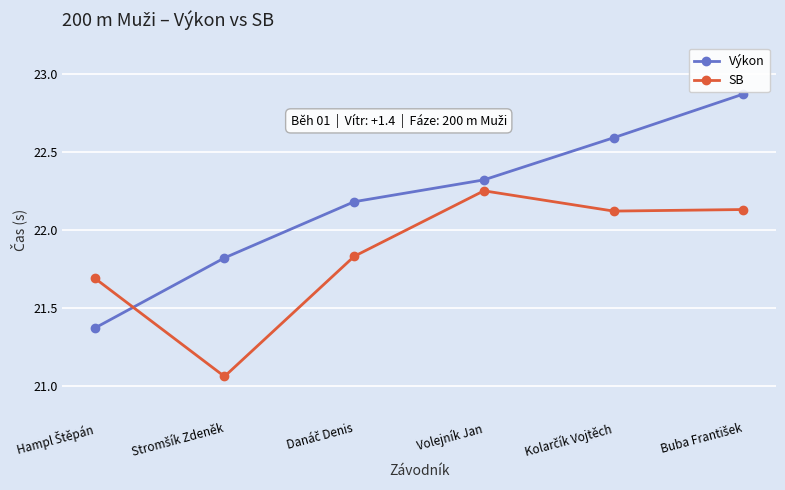

Which series has the largest range (max minus min)?

Výkon